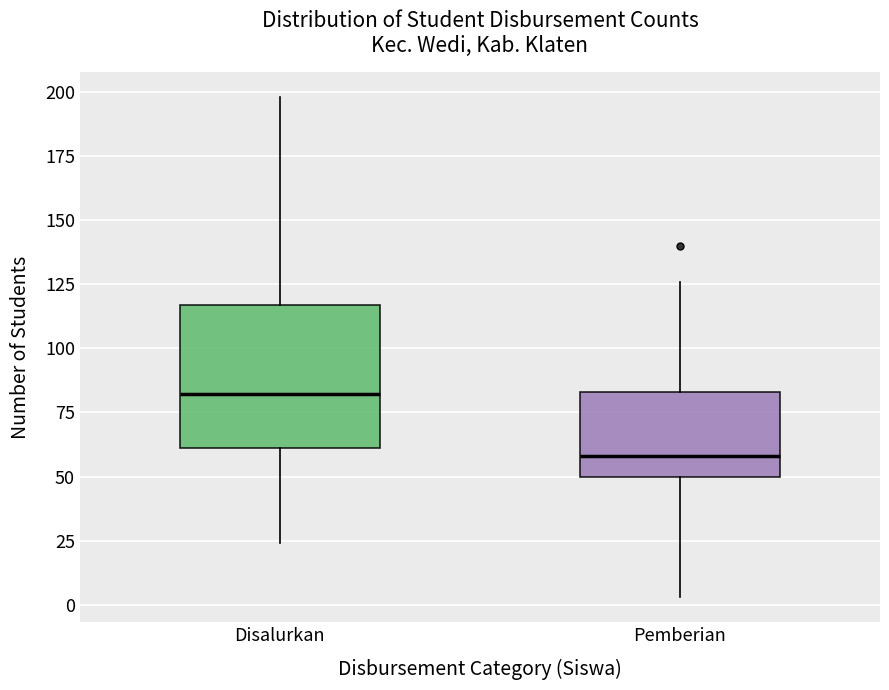

Which box is the tallest, from its lower edge to its upper edge?

Disalurkan